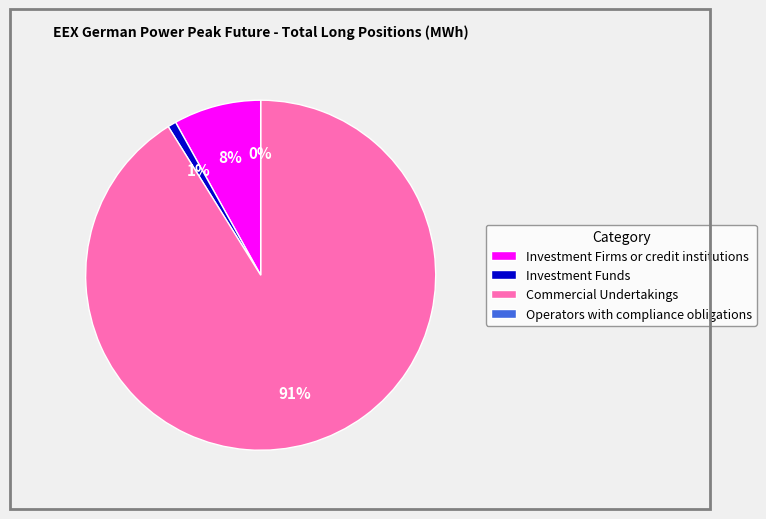

Is there a majority slice in this chart?

Yes